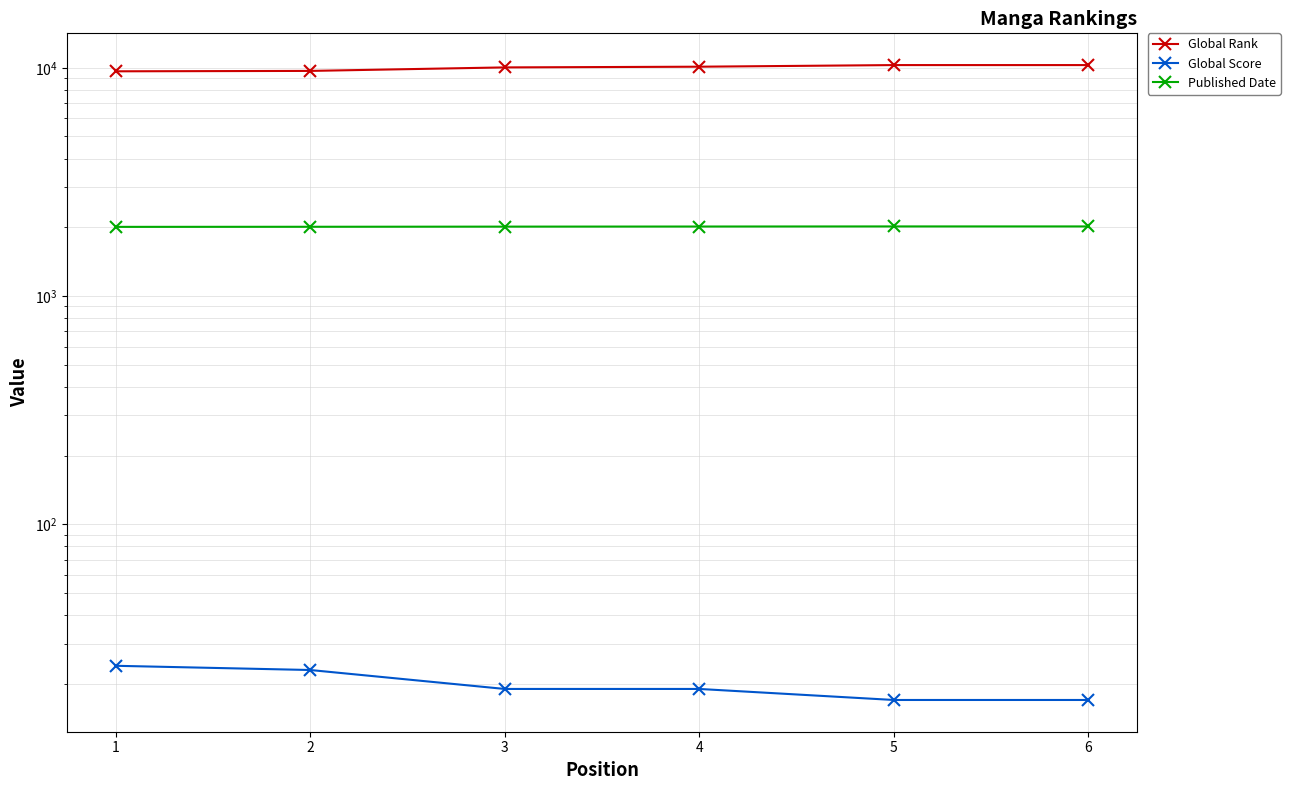

What is the value of the Global Score point at the 1st from the left?

24